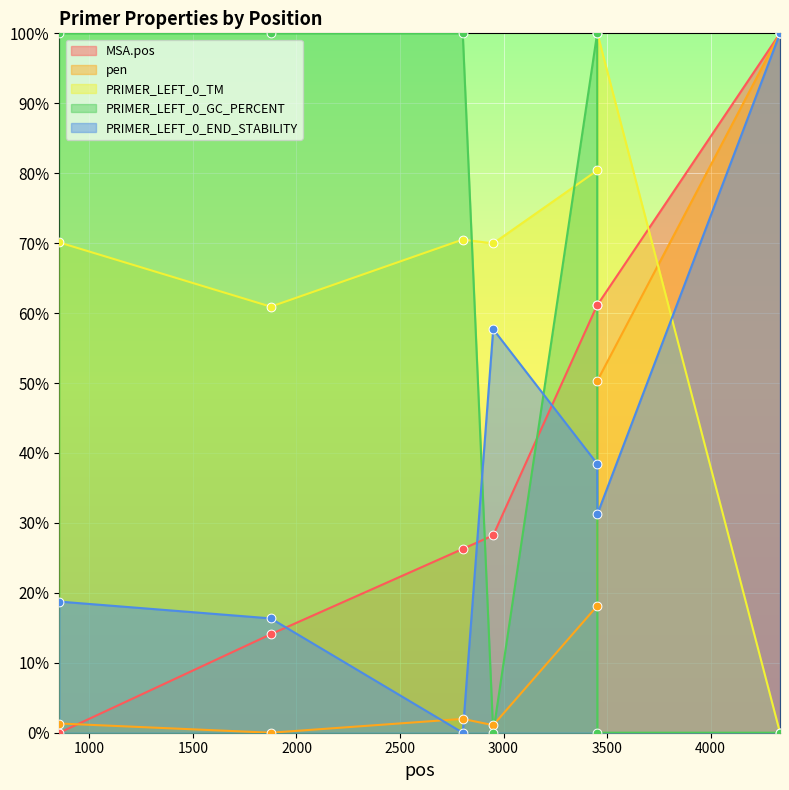

What are all the series names shown in the legend?

MSA.pos, pen, PRIMER_LEFT_0_TM, PRIMER_LEFT_0_GC_PERCENT, PRIMER_LEFT_0_END_STABILITY